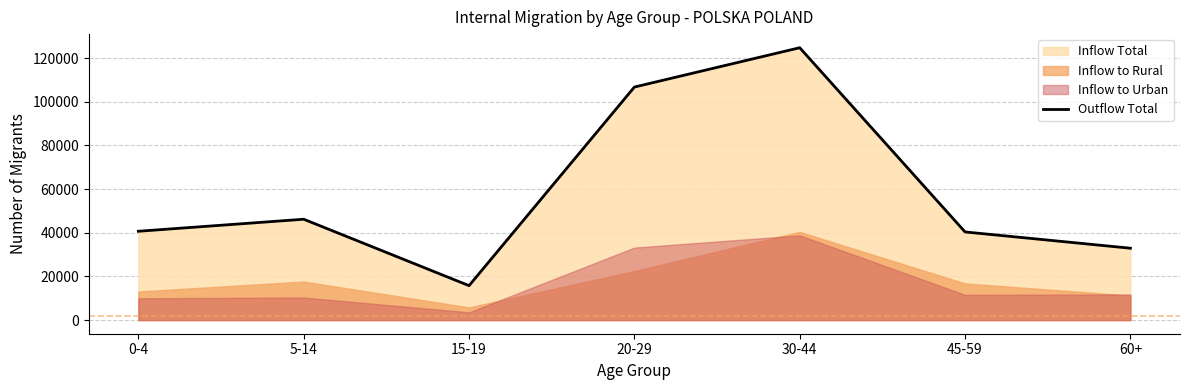

How many lines are shown in the chart?

1